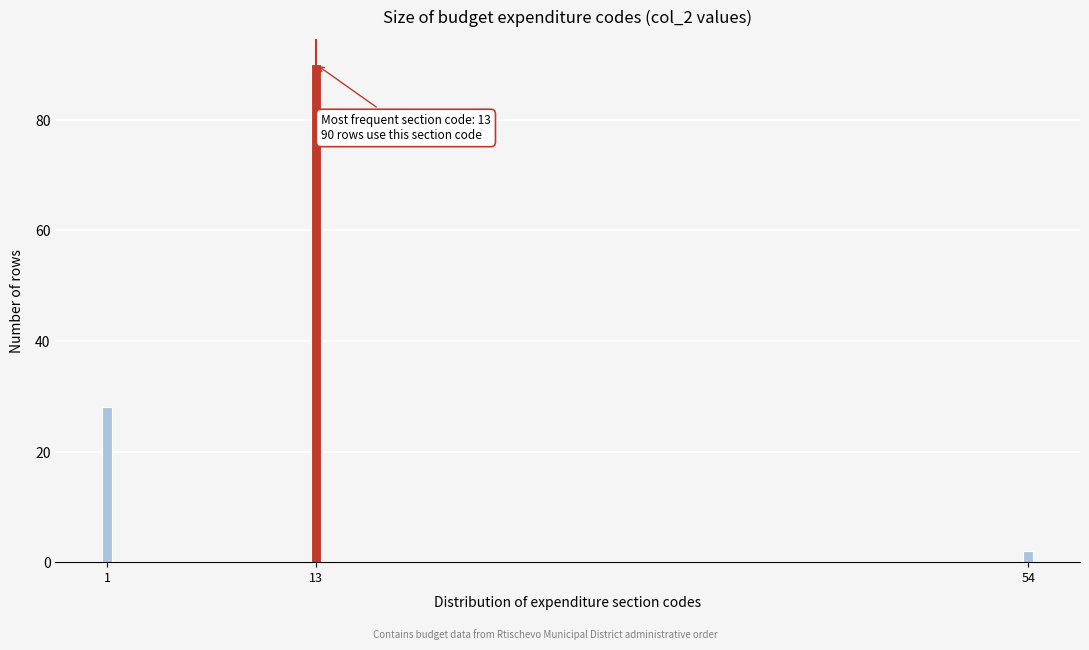

Reading left to right, what are all the values shown in this chart?

1=28	13=90	54=2